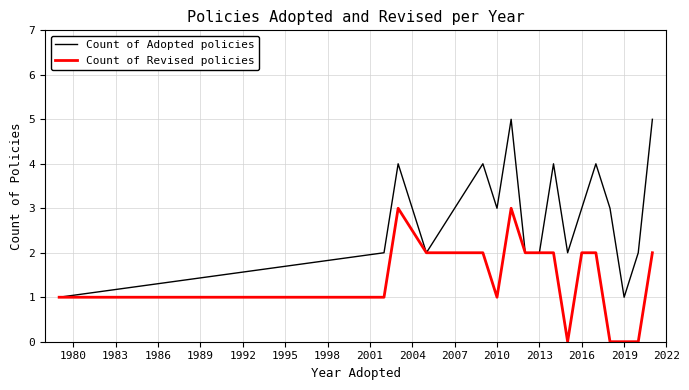

How many categories are shown in the chart?

17